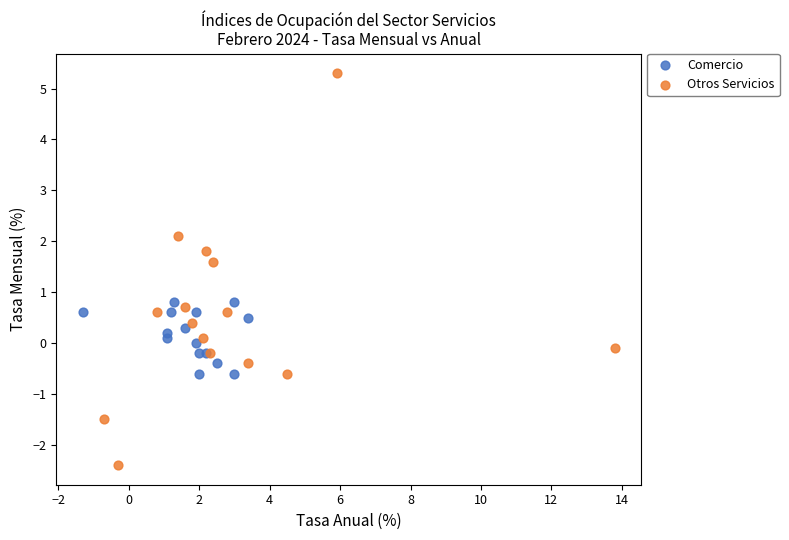

Which series contains the highest Y value?

Otros Servicios